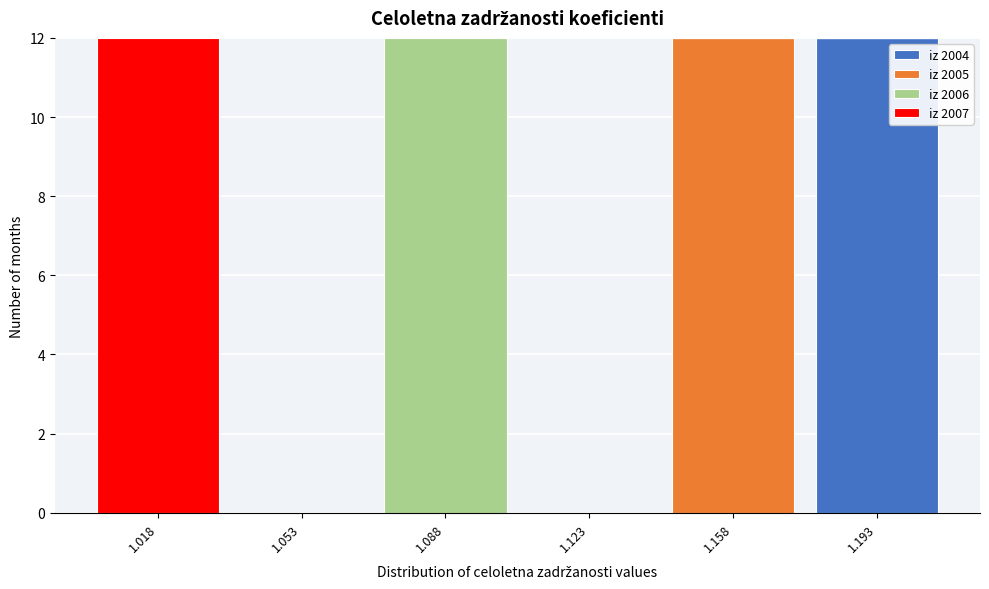

Reading left to right, transcribe the values for iz 2004.

1.018=0	1.053=0	1.088=0	1.123=0	1.158=0	1.193=12